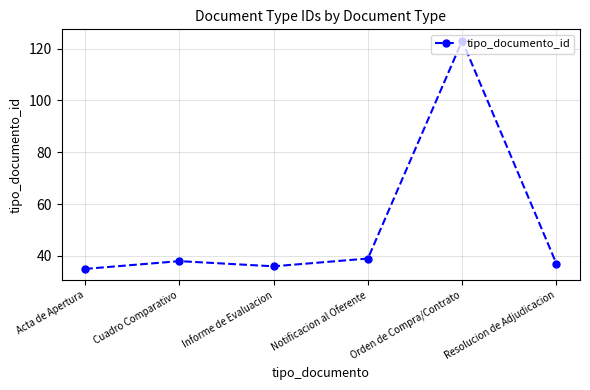

What is the difference between the second highest and second lowest values?

3